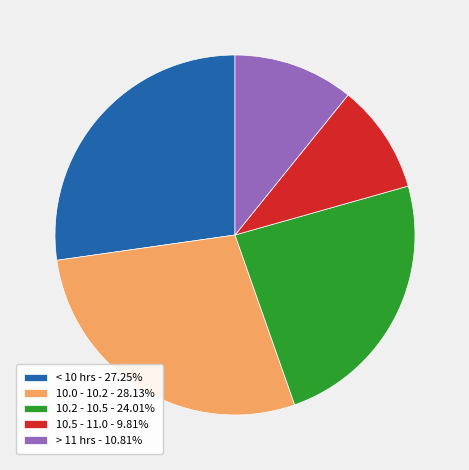

Approximately how many times larger is the value at > 11 hrs - 10.81% compared to < 10 hrs - 27.25%?

0.4